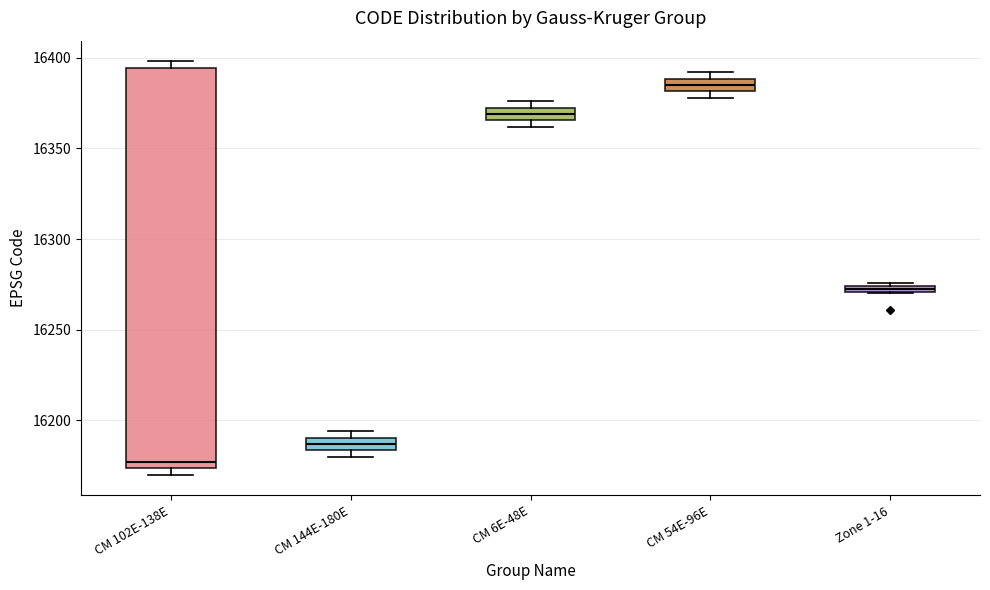

Which box is the tallest, from its lower edge to its upper edge?

CM 102E-138E